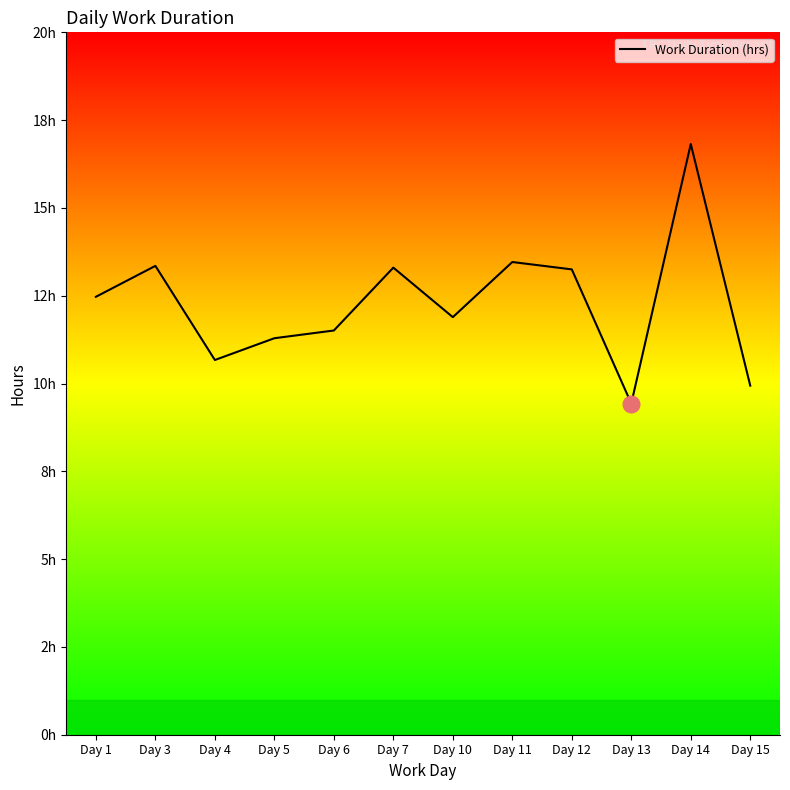

True or false: there are more than 0 points higher than both neighbors.

True